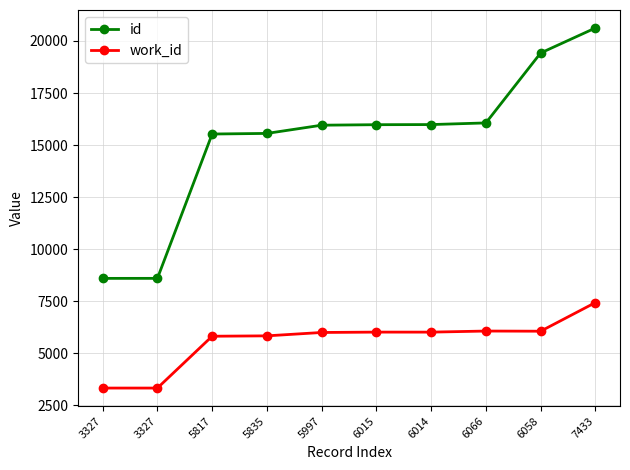

How many data points in work_id are less than 6014?

5